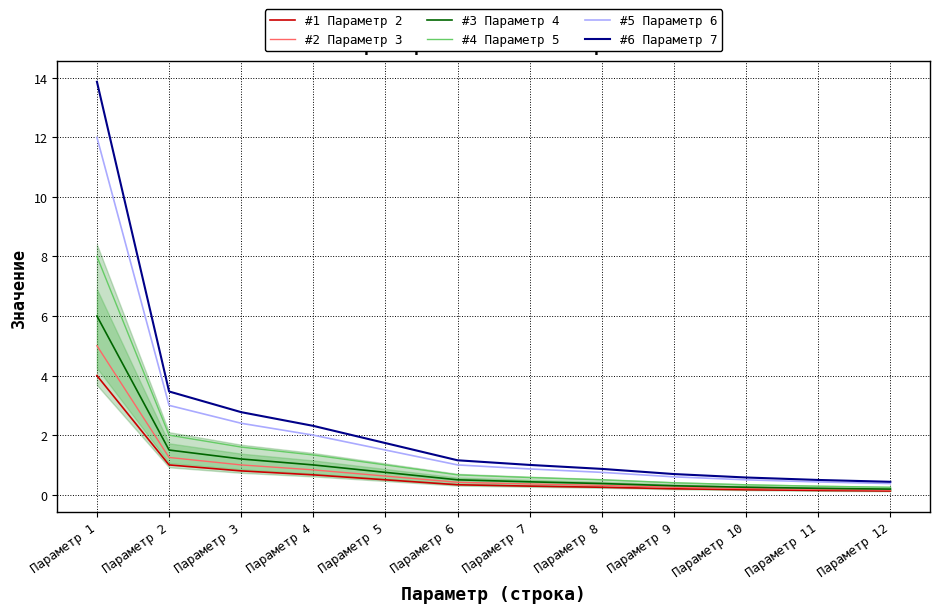

Is the value of #6 Параметр 7 at Параметр 10 greater than the value of #3 Параметр 4 at Параметр 3?

No